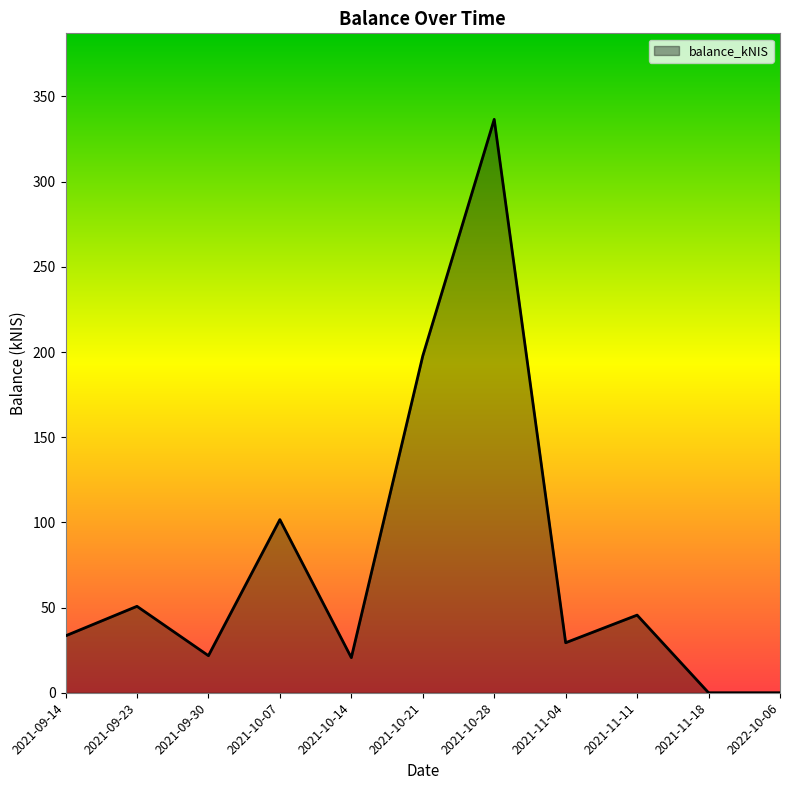

What position from the right is 2021-09-23?

10